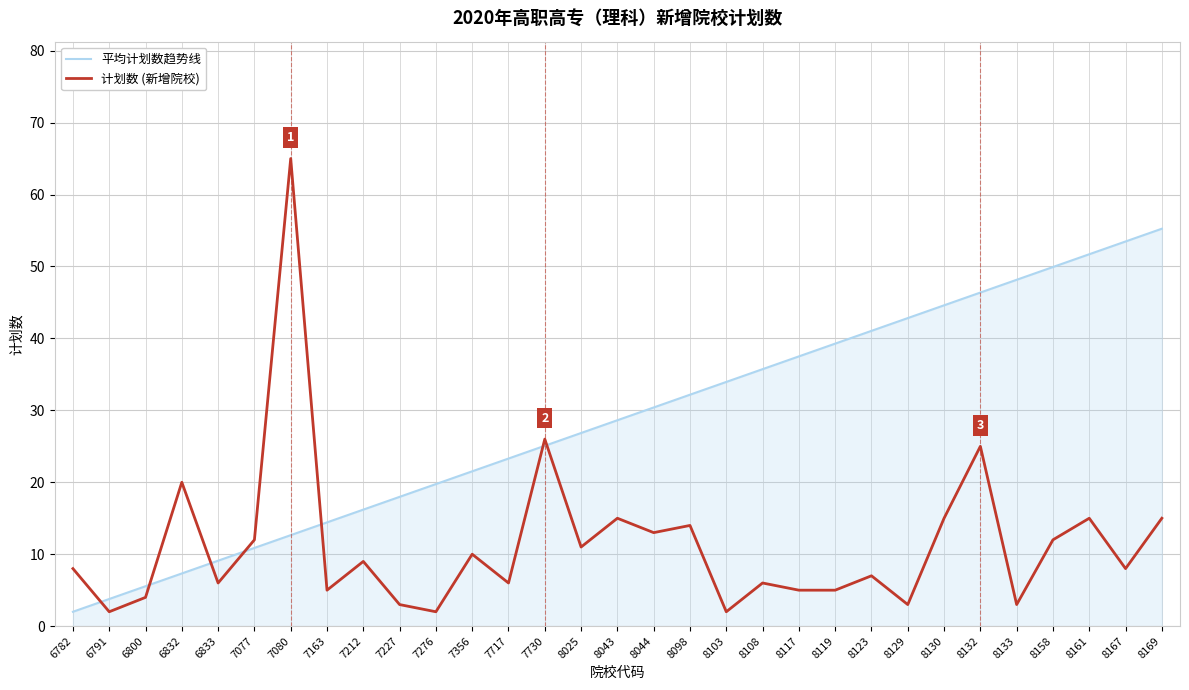

What is the difference between the 计划数 (新增院校) values at 8119 and 8044?

8.0